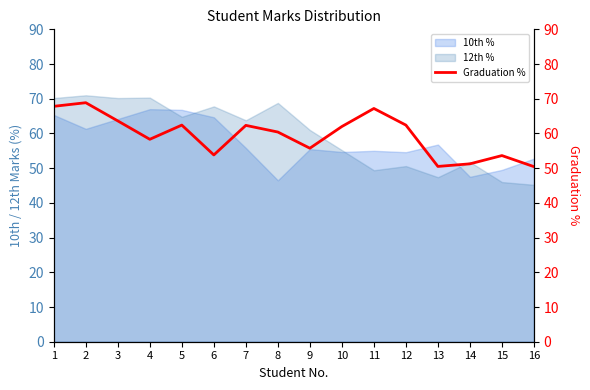

What is the sum of all values?

950.8